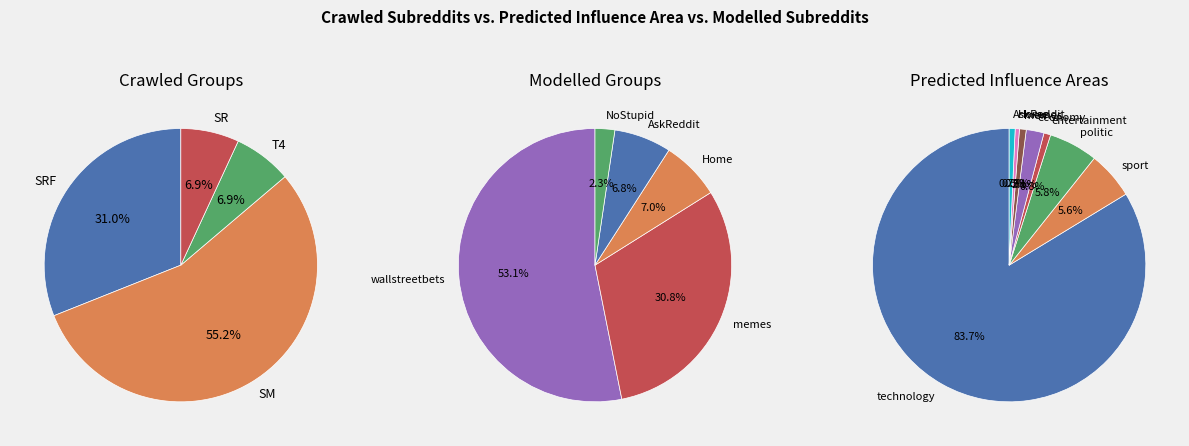

To the nearest percent, what is the combined percentage of SM and SRF?

86%